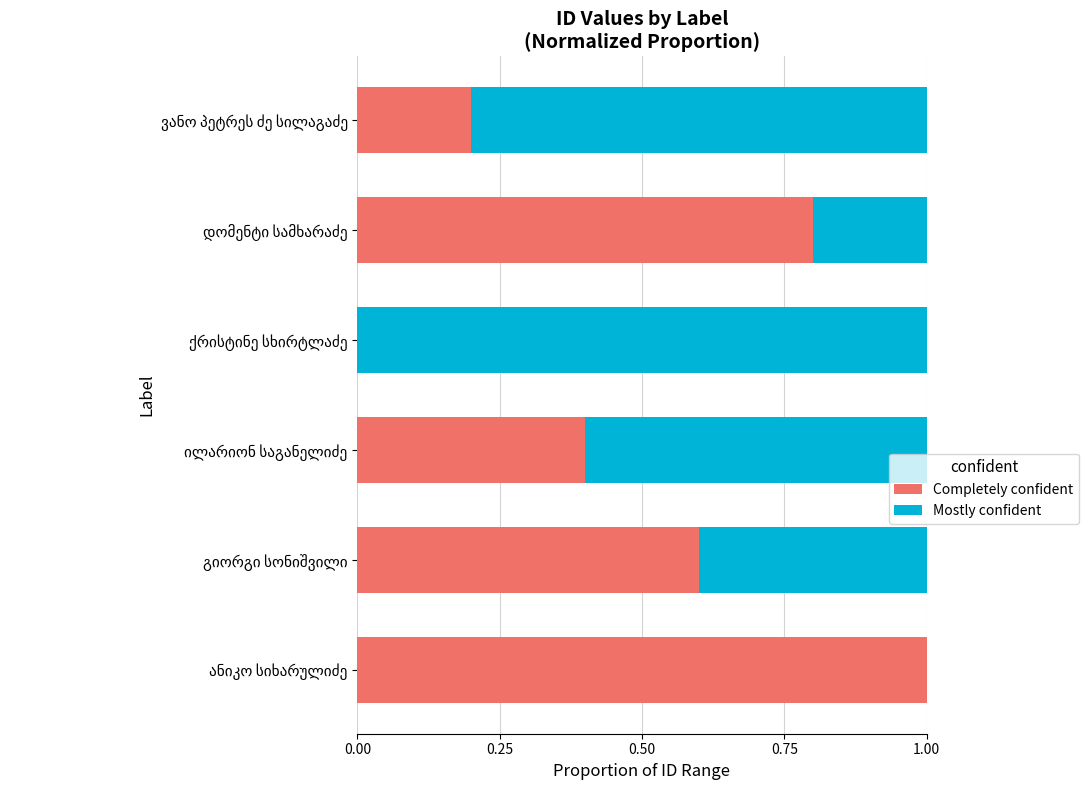

What is the sum of all Completely confident values?

3.0